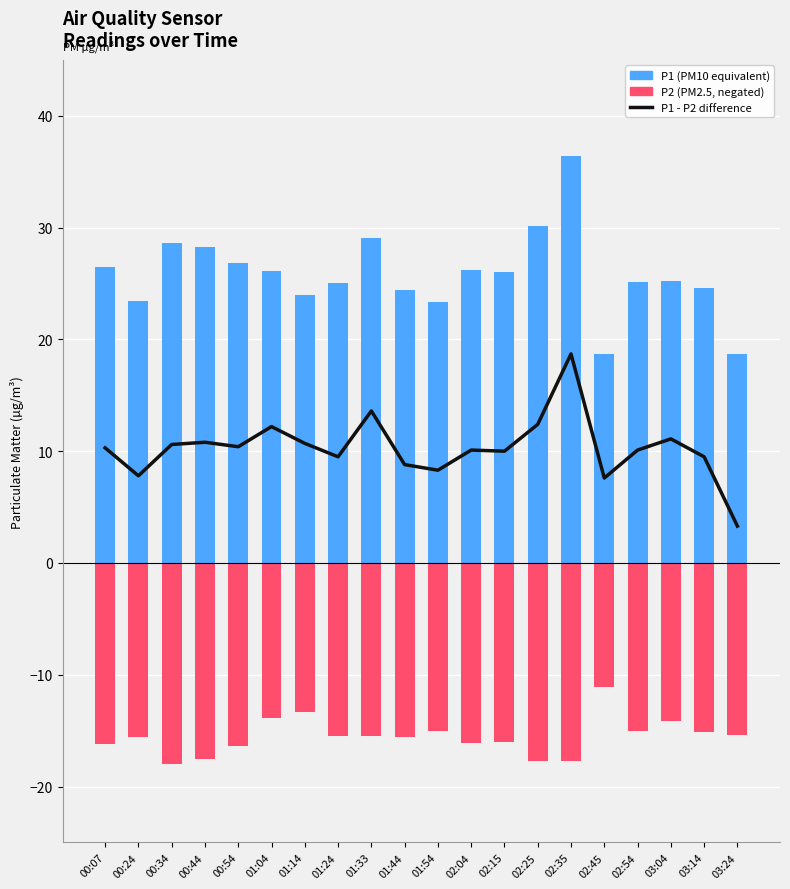

Rank the series by their maximum value, from lowest to highest.

P2 (PM2.5 neg), P1 - P2 difference, P1 (PM10)